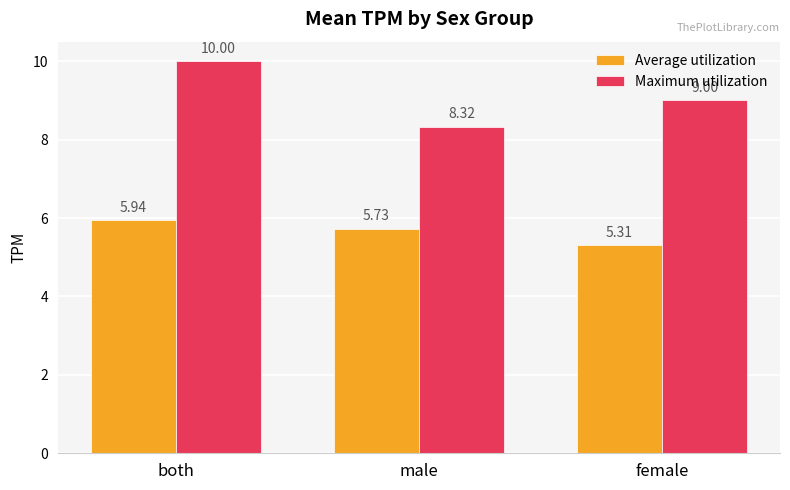

What is the difference between the maximum and minimum values in the Maximum utilization series?

1.7